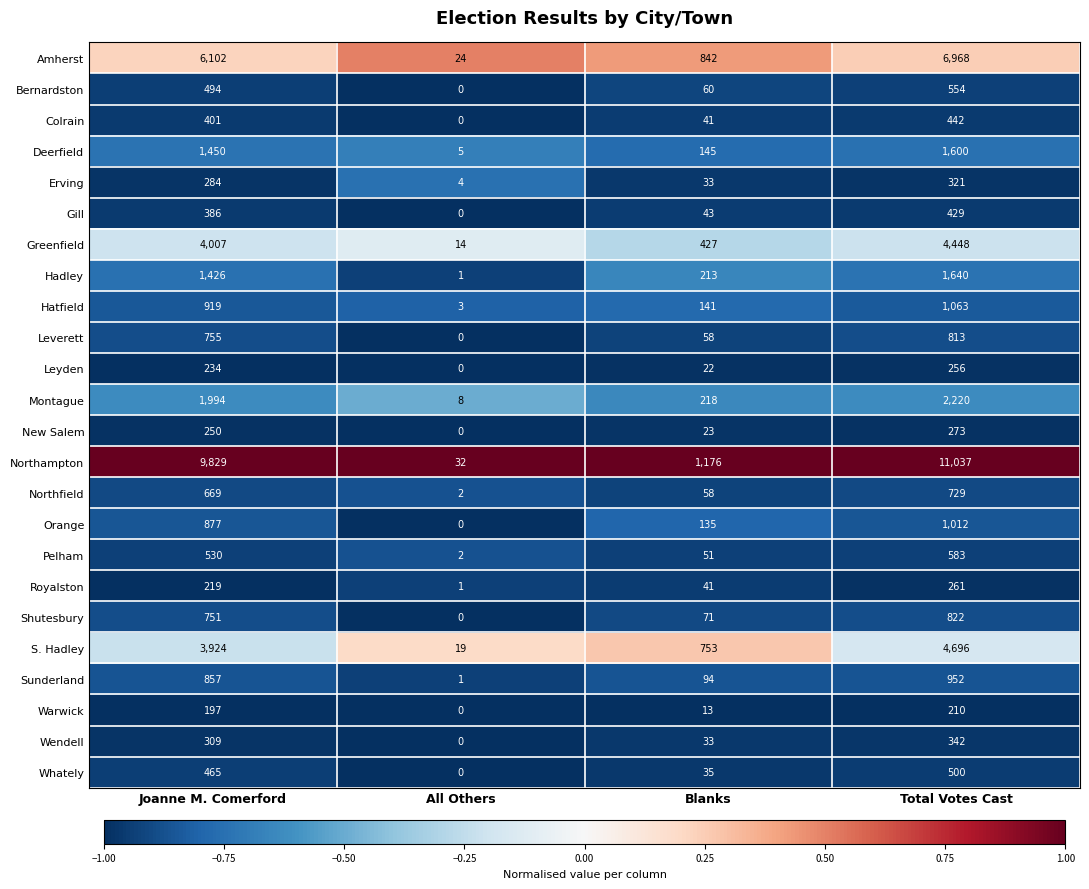

At how many categories does at least one series exceed 0?

4